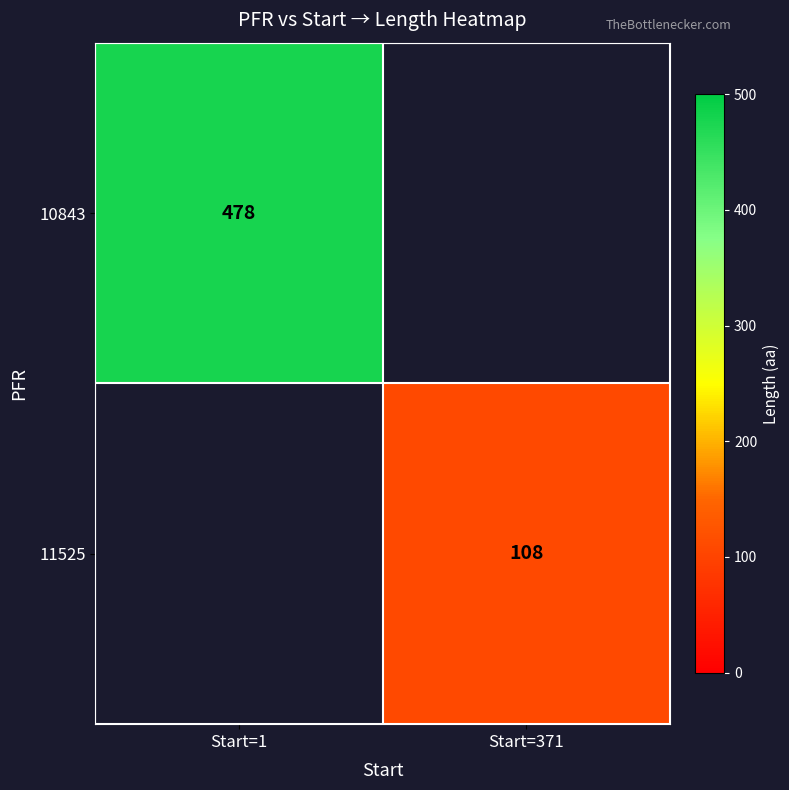

At how many categories does at least one series exceed 165?

1